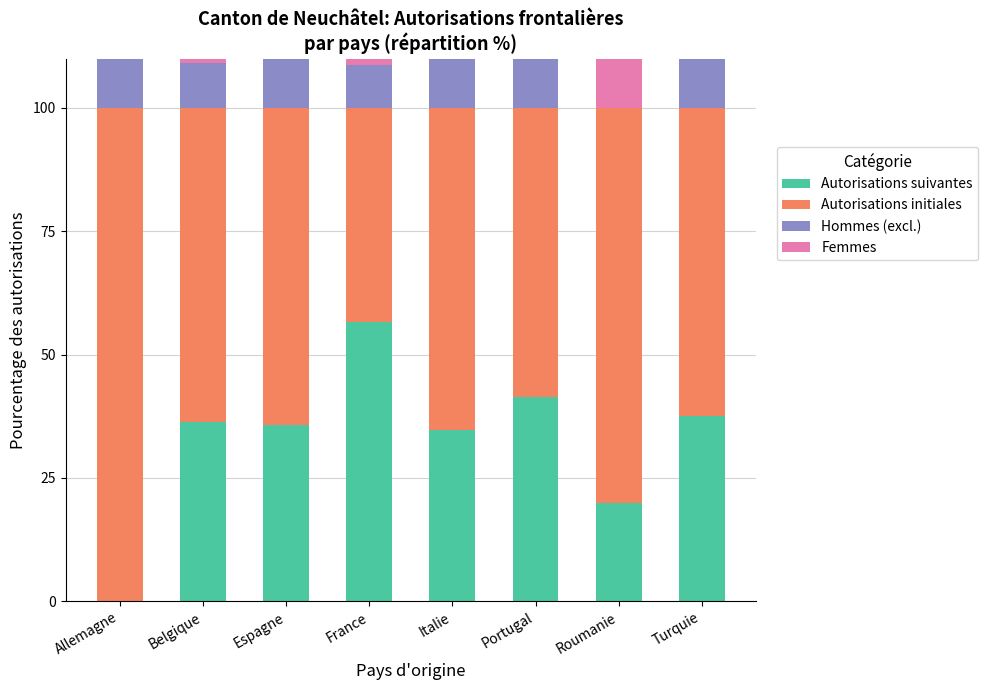

How many groups of bars are there?

8